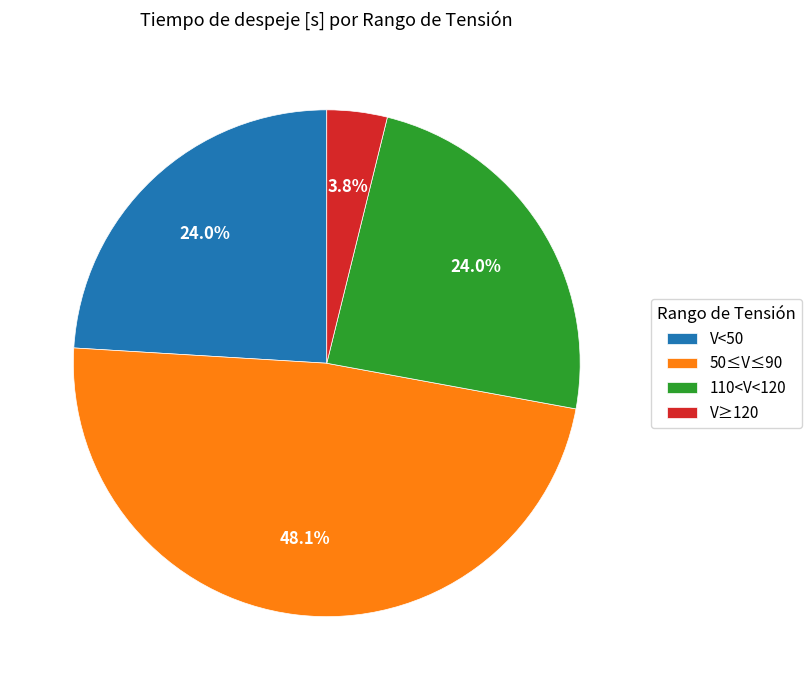

How much of the chart is everything except 110<V<120?

76.0%